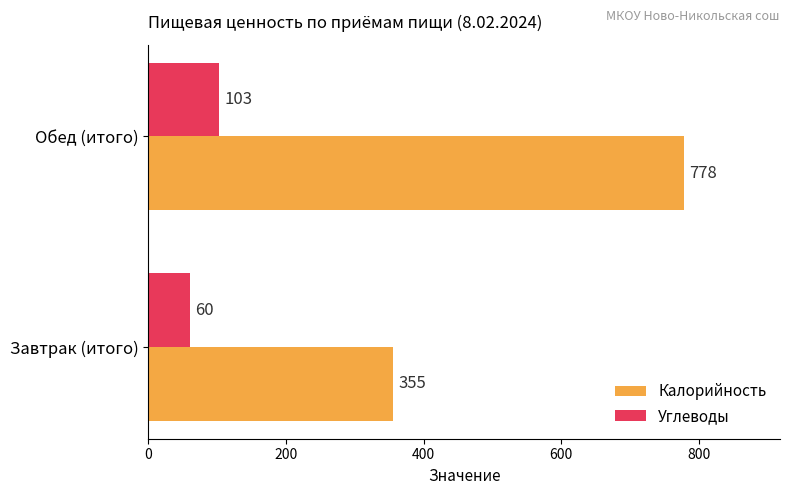

What is the total value across all series at Завтрак (итого)?

415